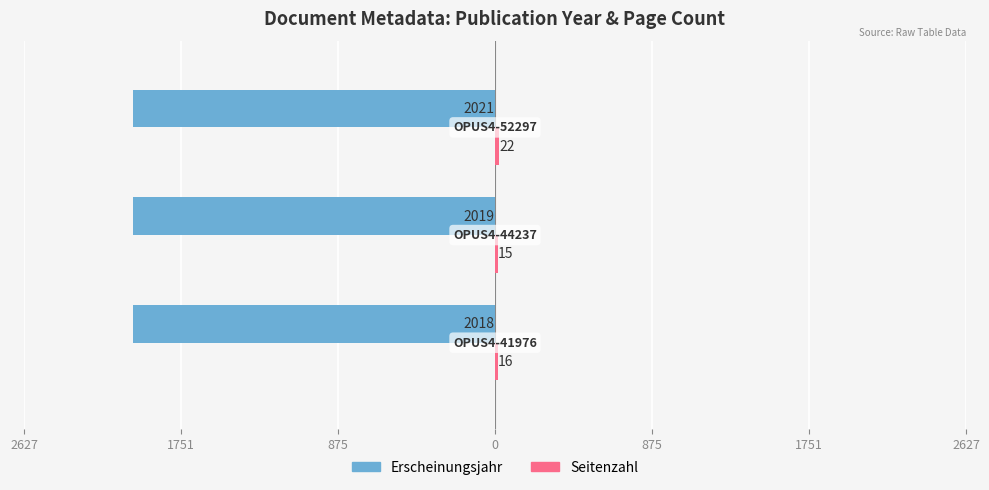

What is the value of the Seitenzahl bar at the 3rd from the left?

22